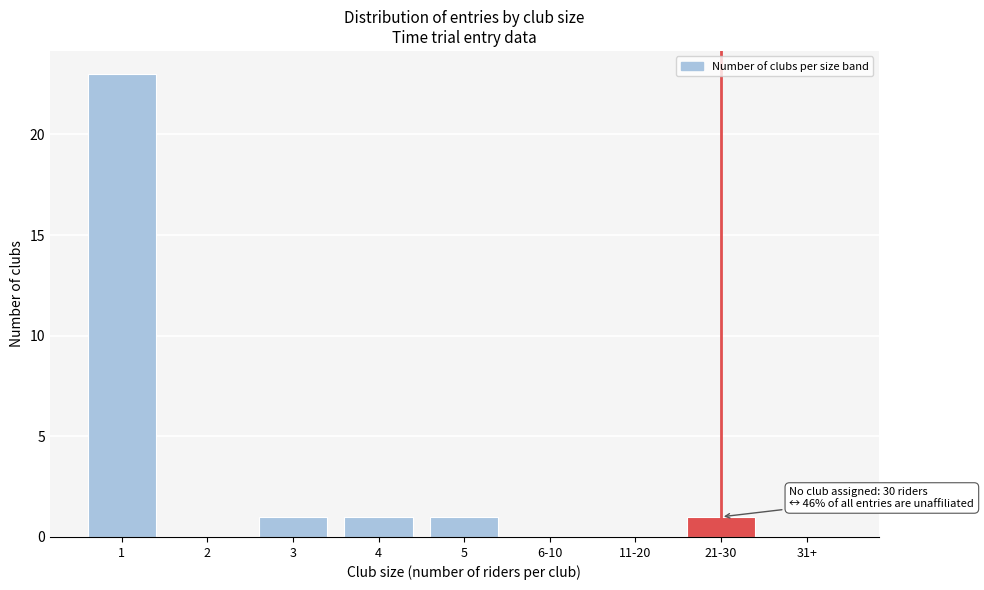

Reading left to right, transcribe all the data shown in this chart.

1=23	2=0	3=1	4=1	5=1	6-10=0	11-20=0	21-30=1	31+=0